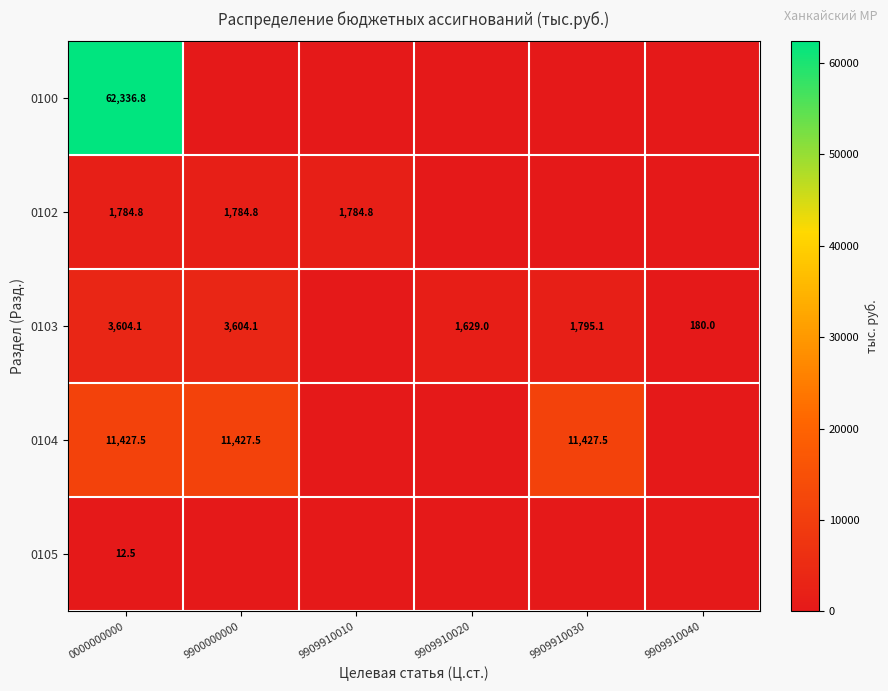

The 0103 series shows 2817.7 at 9909910020. True or false?

False